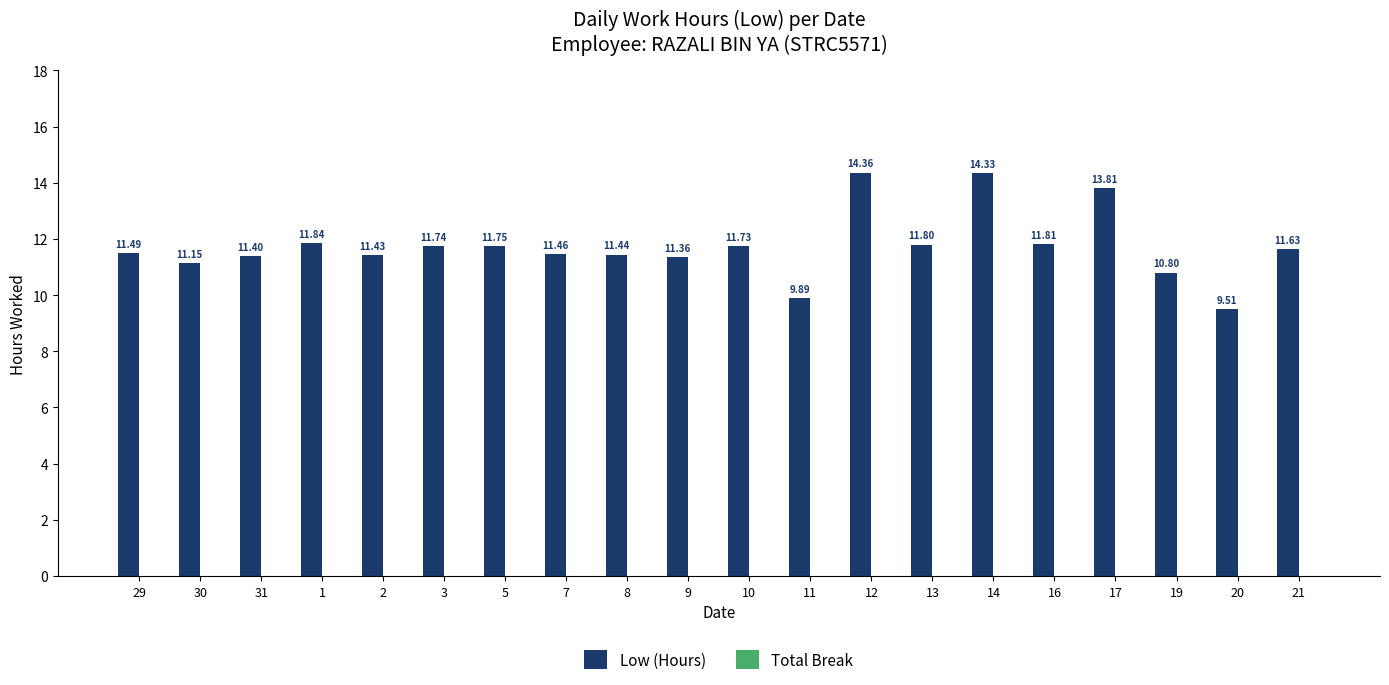

Which has a higher value, 16 or 21?

16